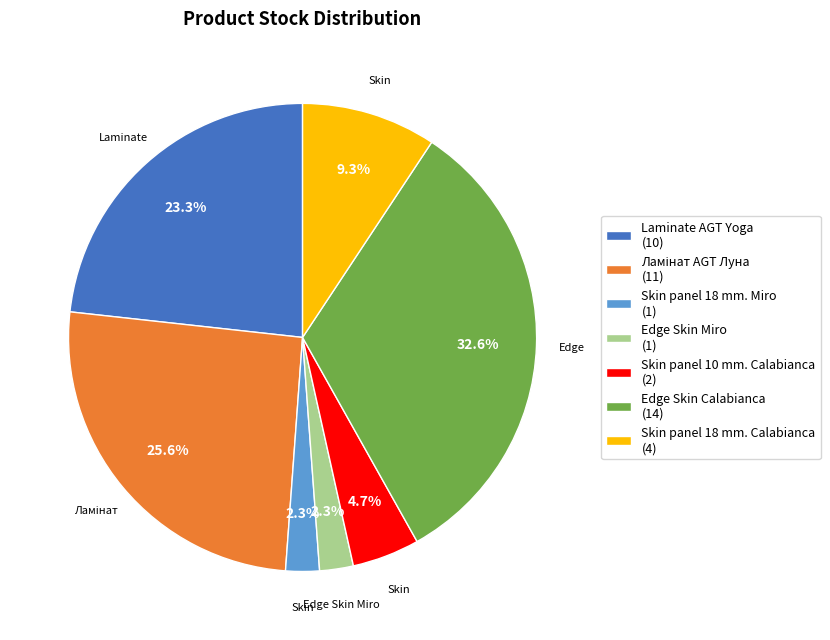

Approximately how many times larger is the value at Skin panel 18 mm. Miro (1) compared to Skin panel 10 mm. Calabianca (2)?

0.5